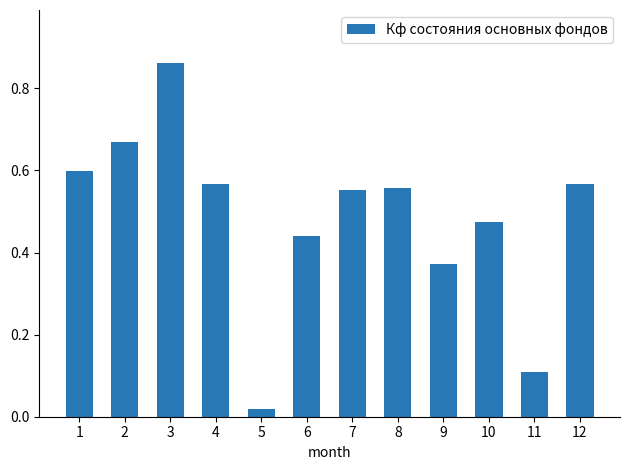

The value at 7 is 1.0. True or false?

False